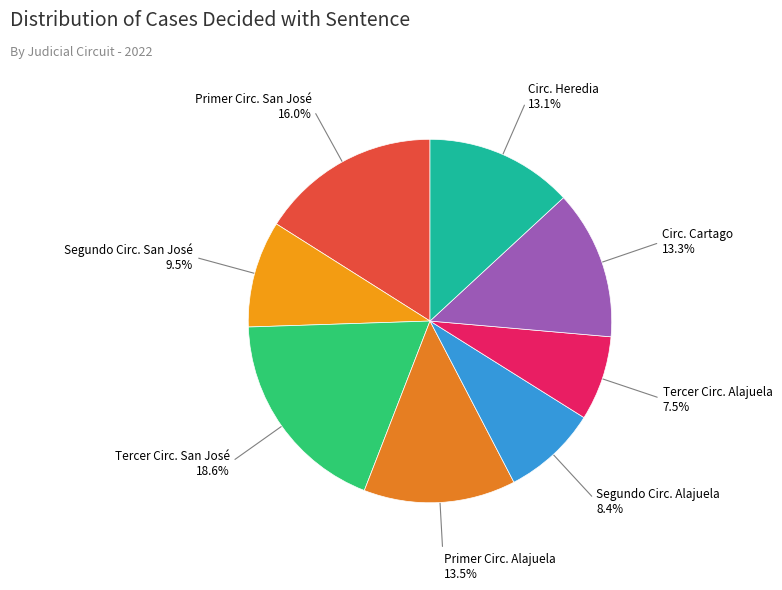

Is it true that Segundo Circ. San José is 23% of the pie?

False